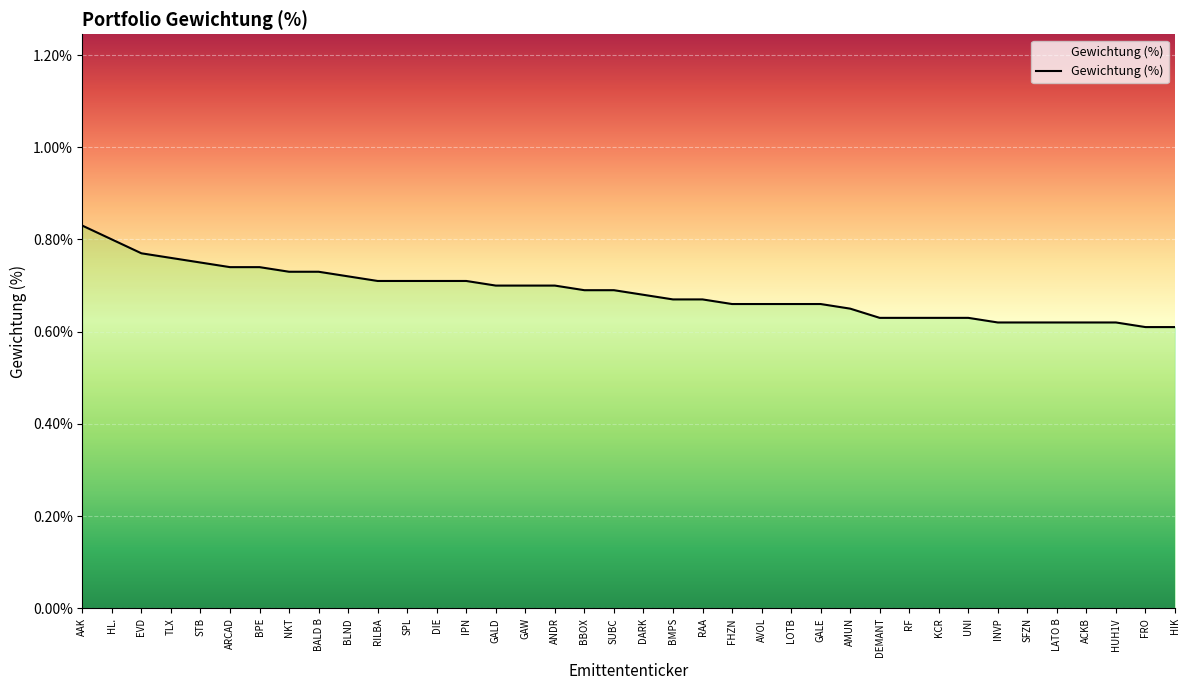

What position from the left is RILBA?

11